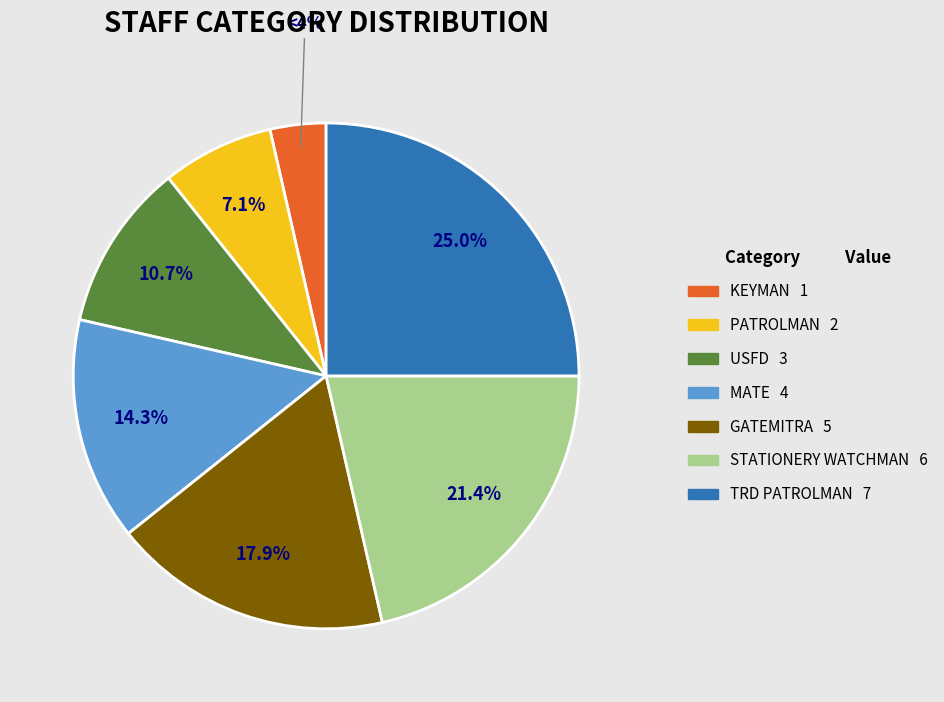

Between STATIONERY WATCHMAN and KEYMAN, which is larger?

STATIONERY WATCHMAN